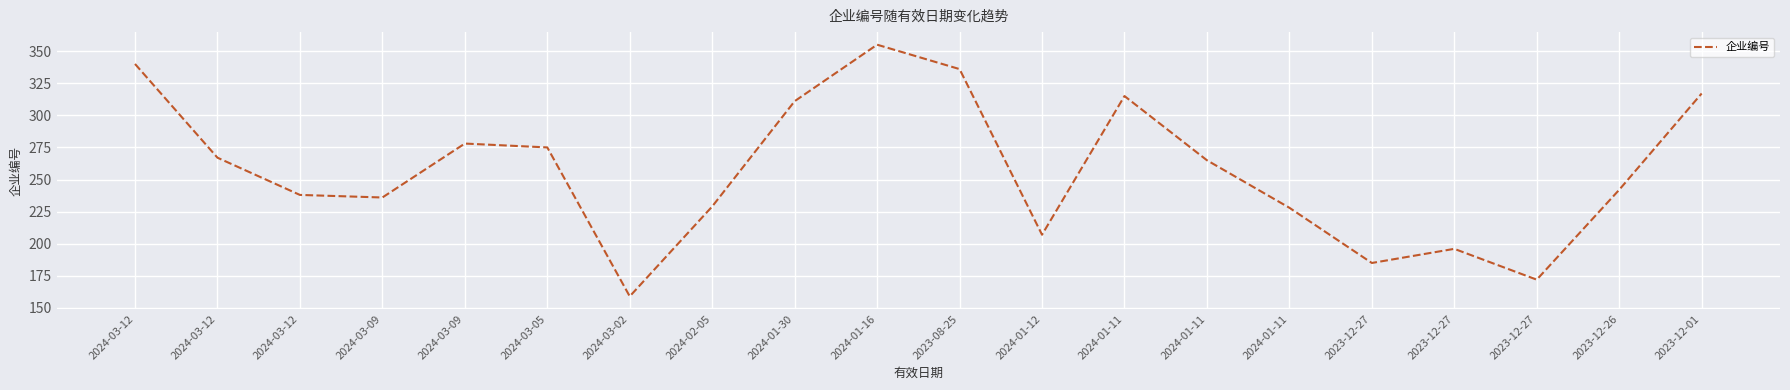

Reading left to right, transcribe all the data shown in this chart.

2024-03-12=340	2024-03-12=267	2024-03-12=238	2024-03-09=236	2024-03-09=278	2024-03-05=275	2024-03-02=159	2024-02-05=229	2024-01-30=311	2024-01-16=355	2023-08-25=336	2024-01-12=207	2024-01-11=315	2024-01-11=265	2024-01-11=228	2023-12-27=185	2023-12-27=196	2023-12-27=172	2023-12-26=242	2023-12-01=317